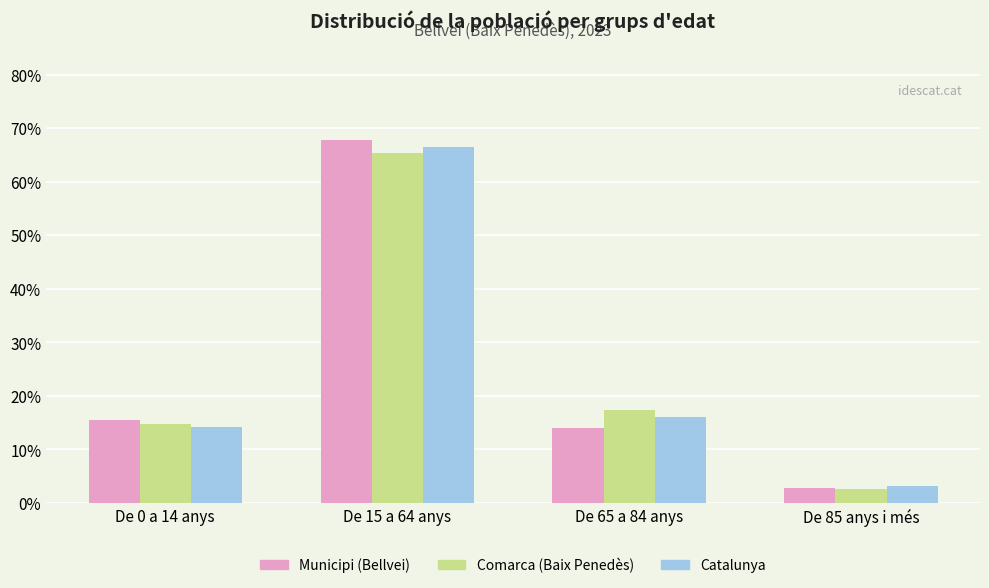

Which series has the widest spread of values?

Municipi (Bellvei)